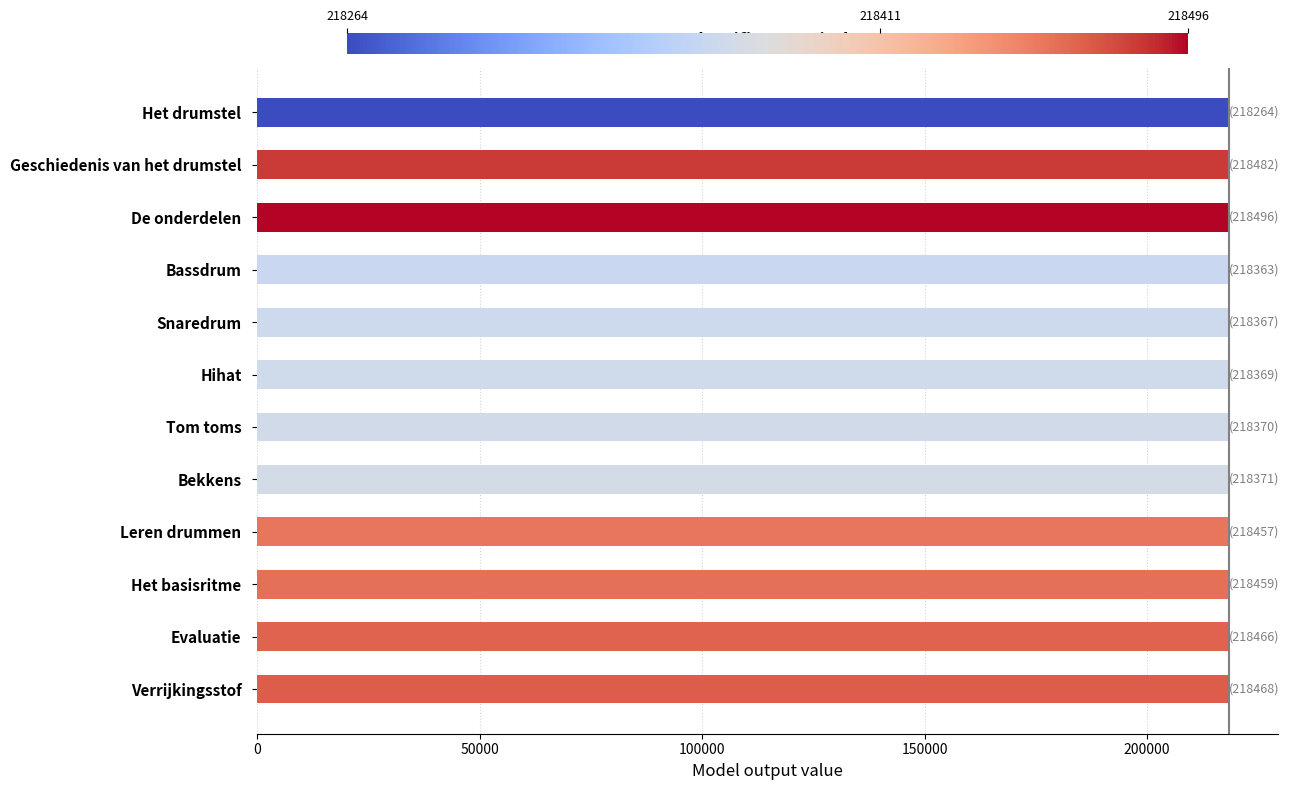

How many data points are less than 218457?

6